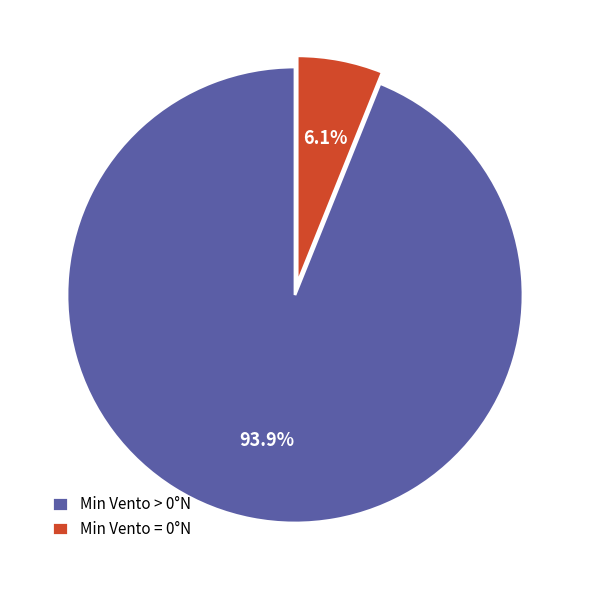

Which slice represents more than half of the pie?

Min Vento > 0°N